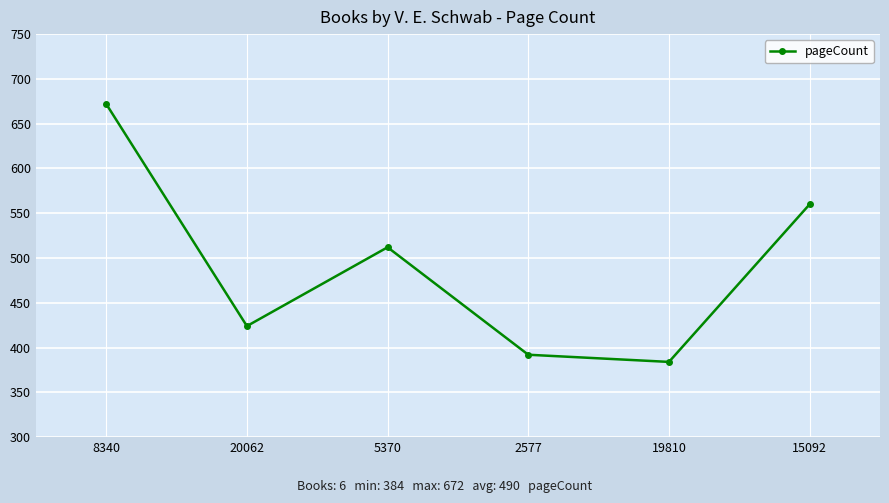

What is the value of the 2nd point from the left?

424